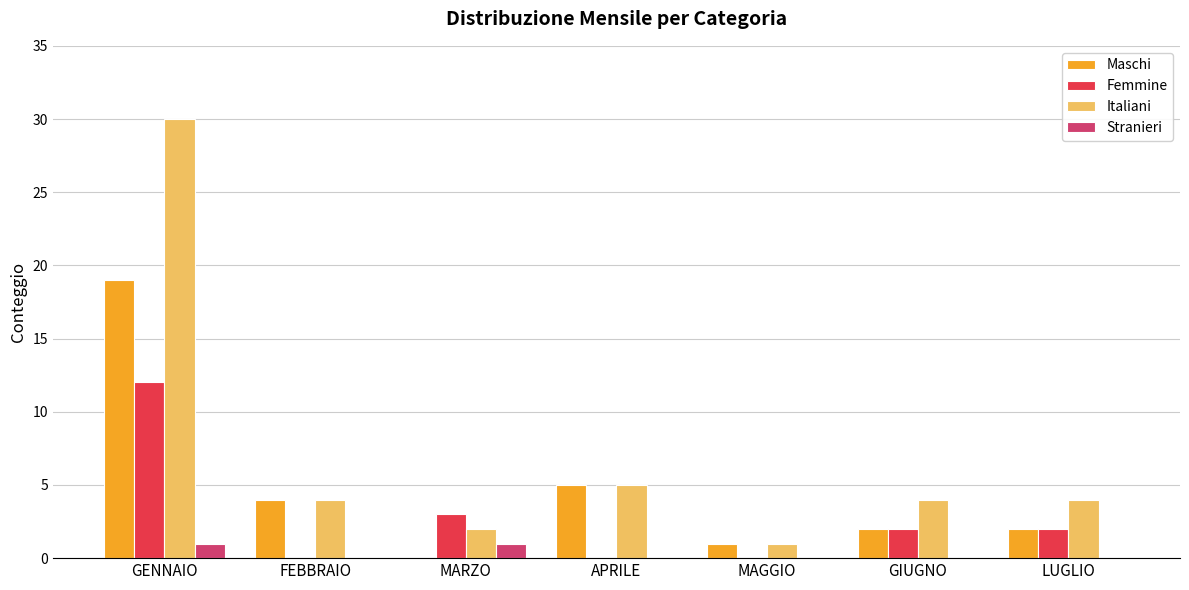

Which series changed the most between MAGGIO and GIUGNO?

Italiani